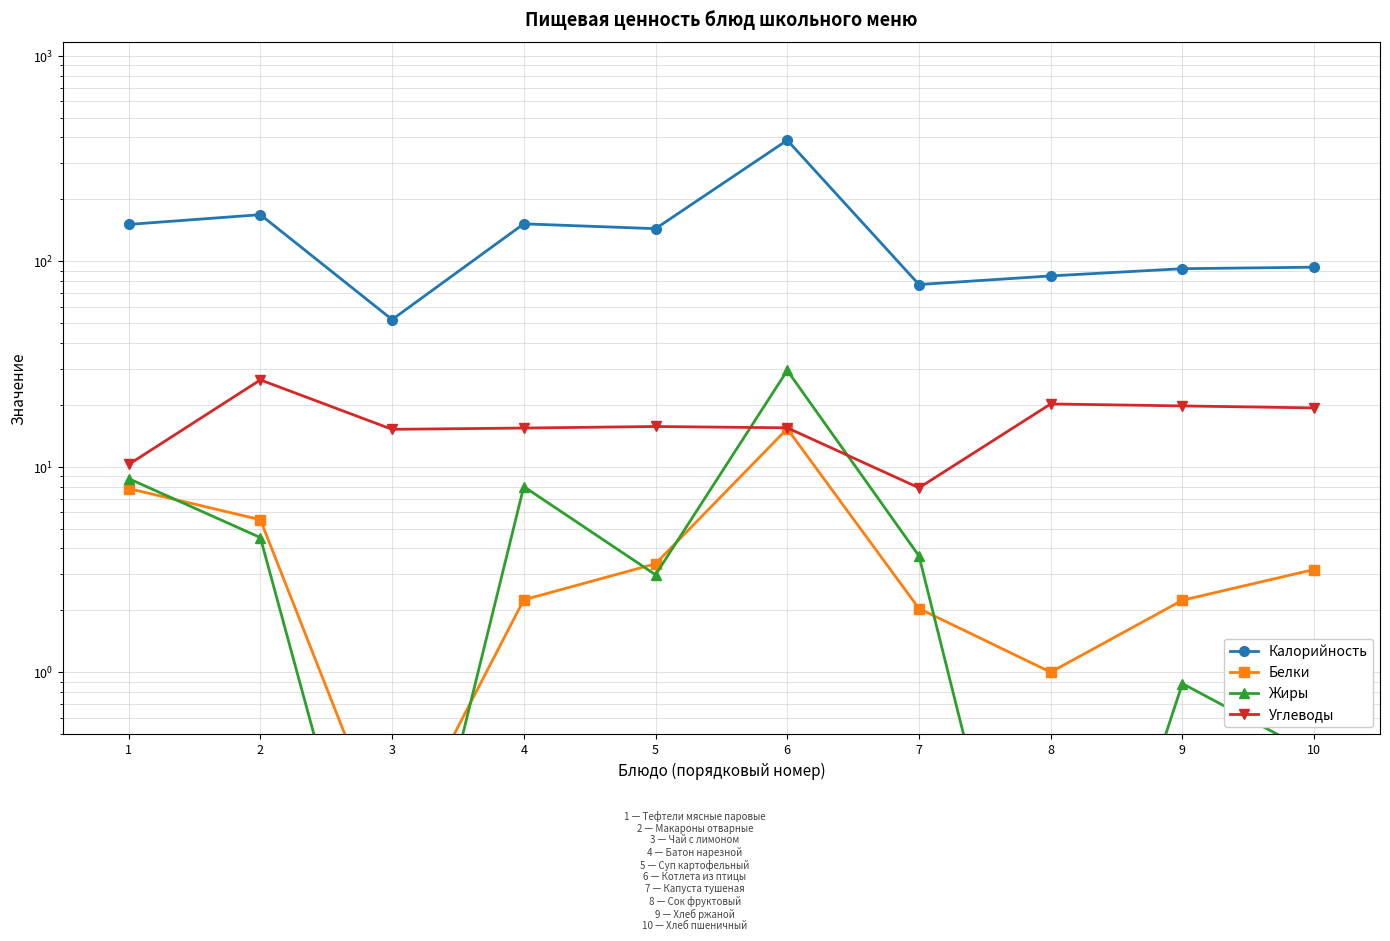

At which category does Калорийность reach its first local peak?

2